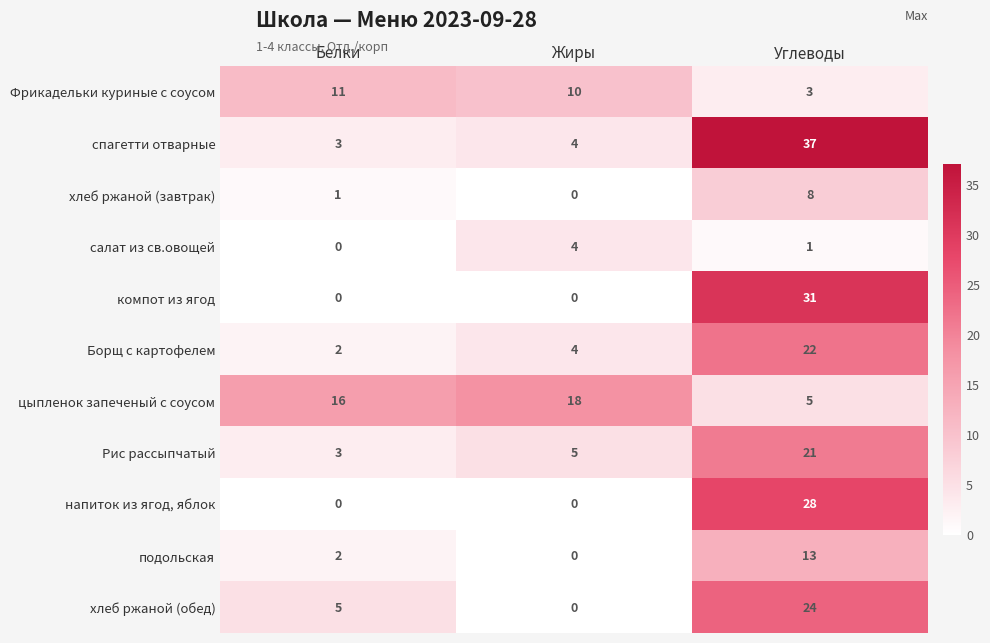

The value of Фрикадельки куриные с соусом at Углеводы is 1. True or false?

False